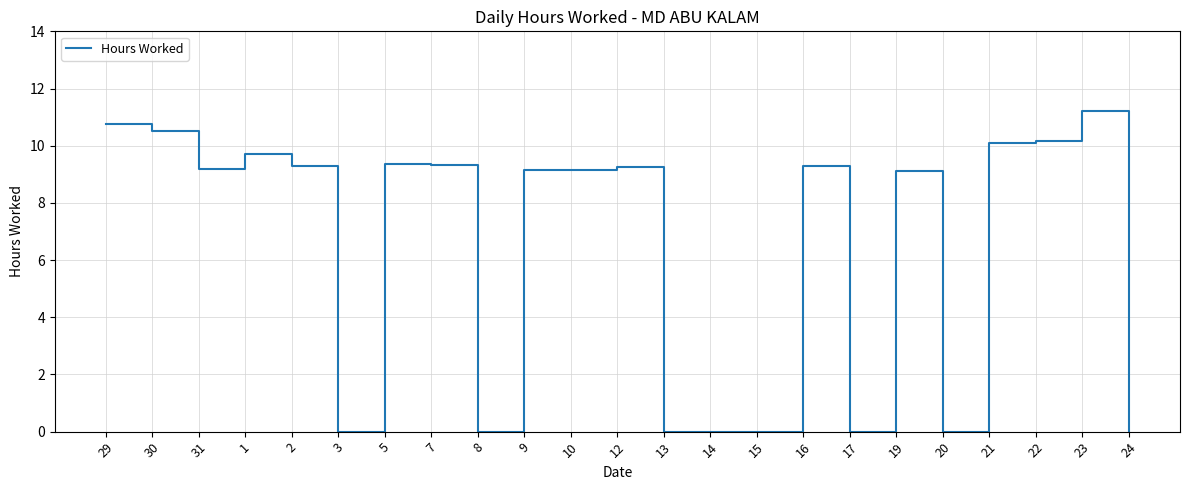

The chart shows a value of 9.1 at 9. True or false?

True